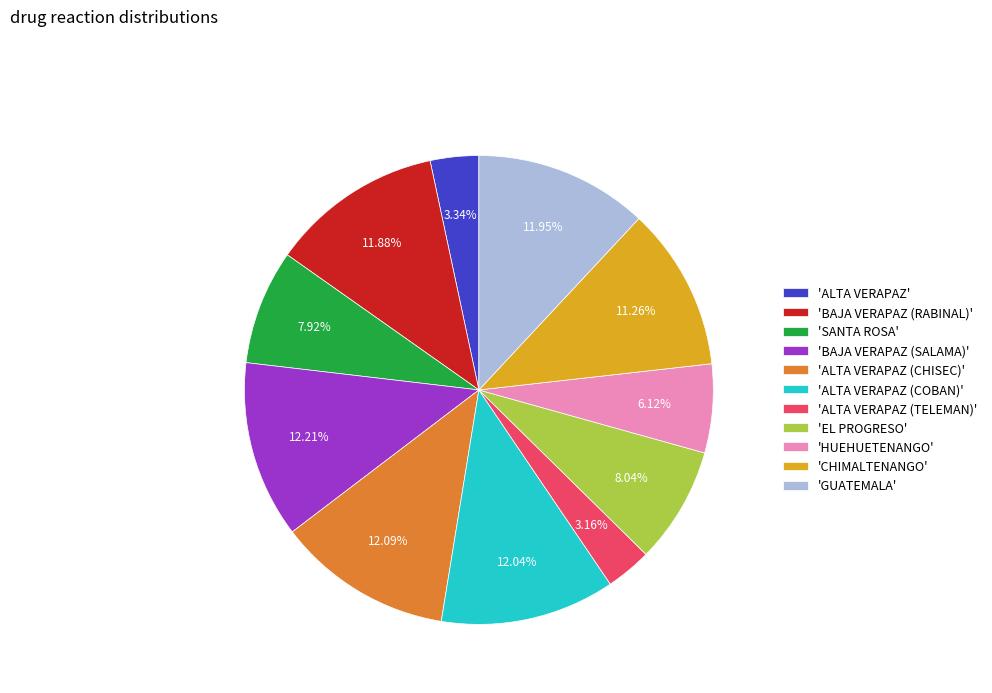

To the nearest percent, what is the average slice percentage?

9%